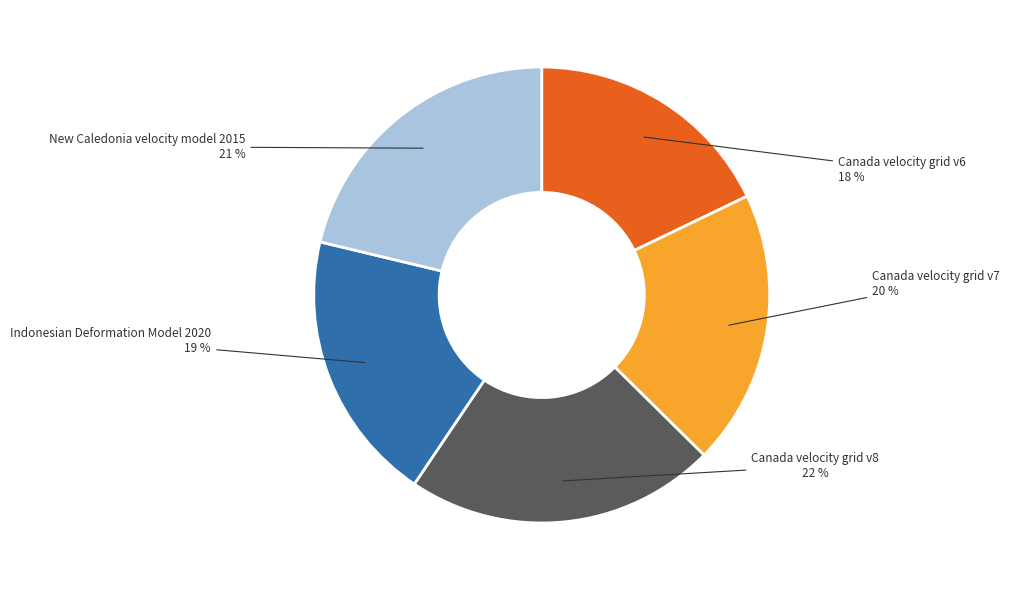

To the nearest percent, what is the difference between the Canada velocity grid v7 and Canada velocity grid v6 slice percentages?

2%